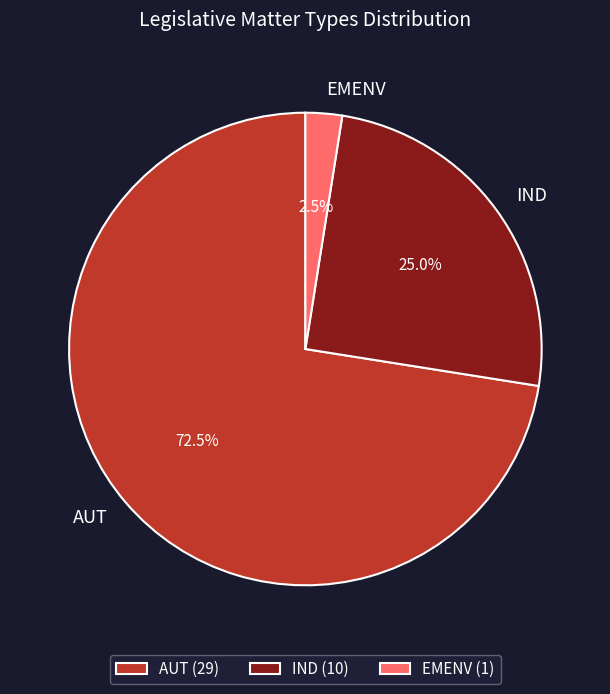

Approximately how many times larger is the value at IND compared to EMENV?

10.0